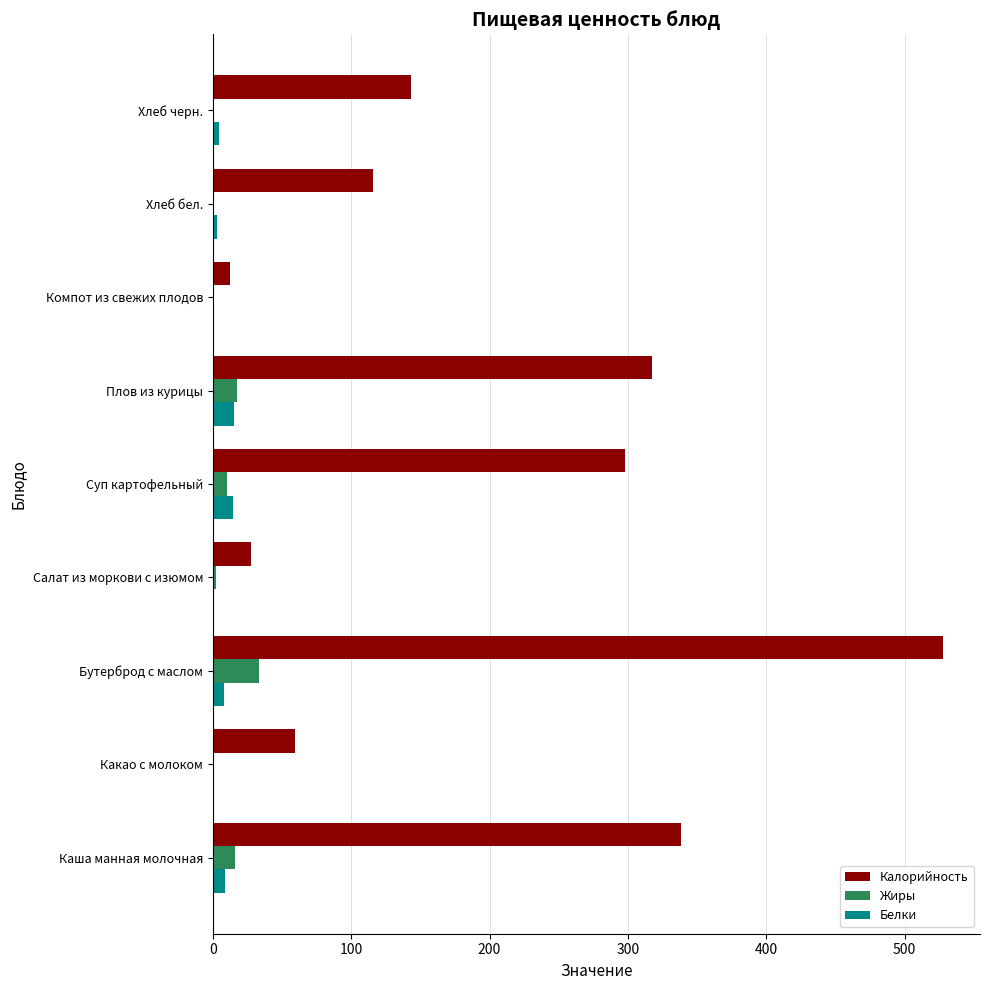

At which category is the sum across all series the highest?

Бутерброд с маслом